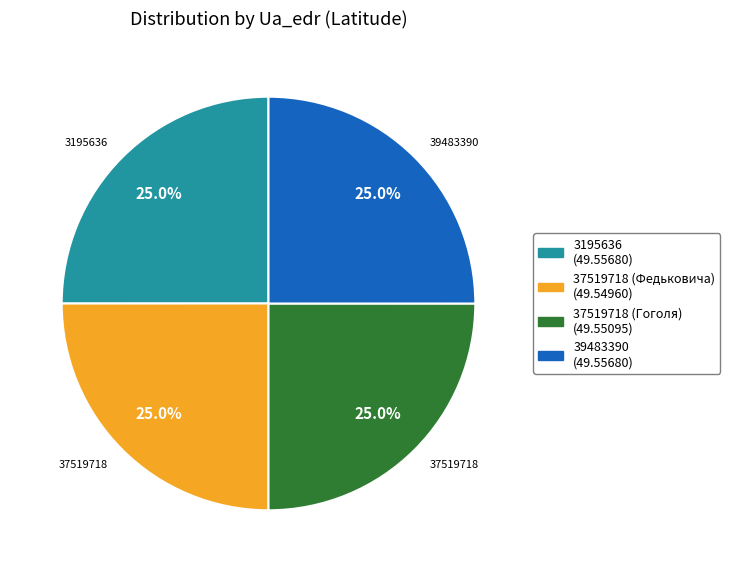

Is there a majority slice in this chart?

No